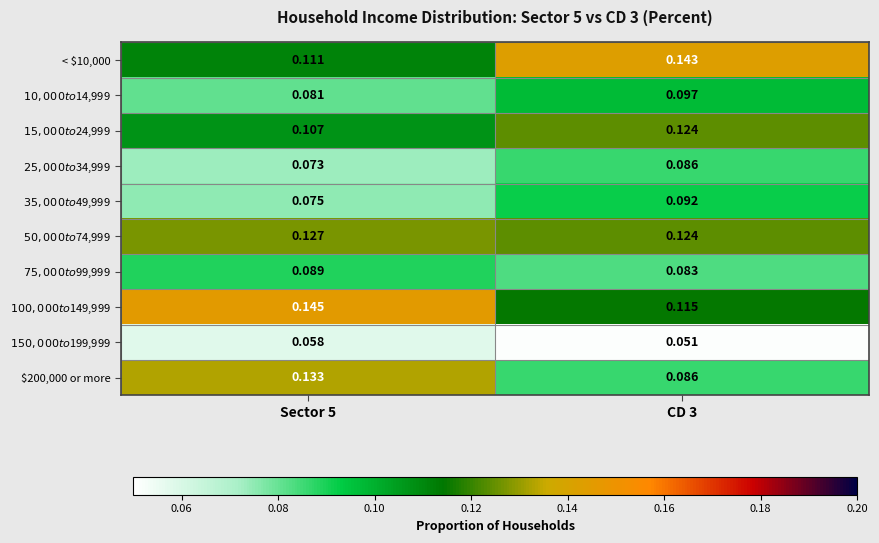

Rank the series at CD 3 from lowest to highest value.

$150,000 to $199,999, $75,000 to $99,999, $25,000 to $34,999, $200,000 or more, $35,000 to $49,999, $10,000 to $14,999, $100,000 to $149,999, $15,000 to $24,999, $50,000 to $74,999, < $10,000